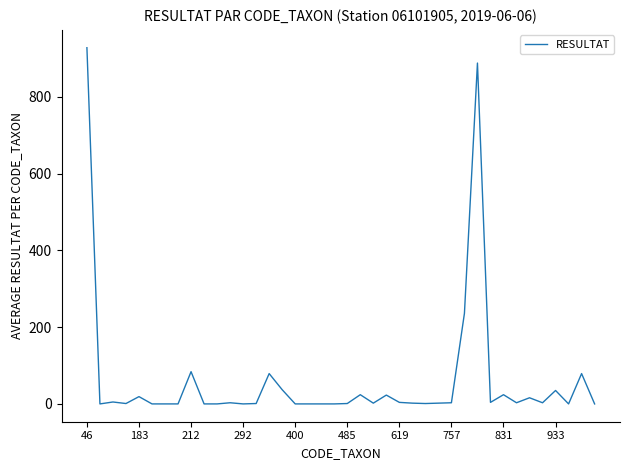

What is the greatest value displayed?

928